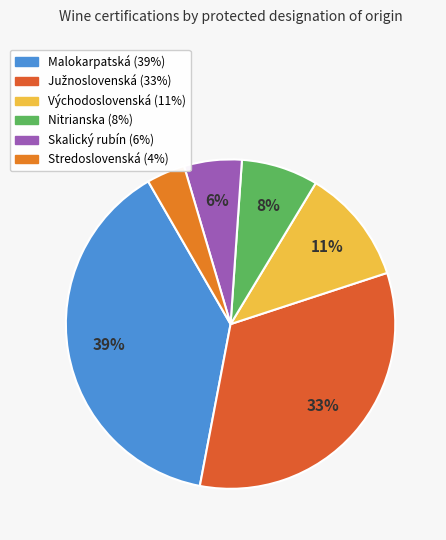

How many segments does this pie chart have?

6